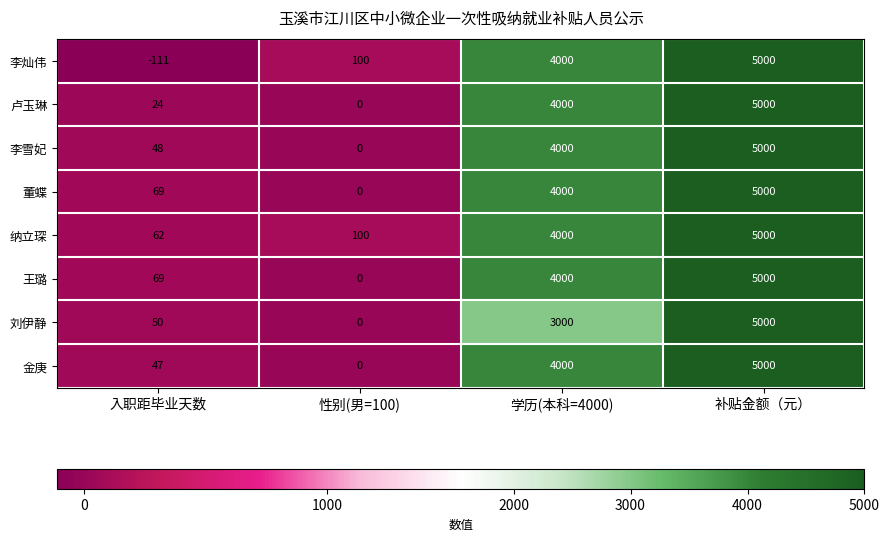

List the labels in order of 纳立琛 value, smallest first.

入职距毕业天数, 性别(男=100), 学历(本科=4000), 补贴金额（元）